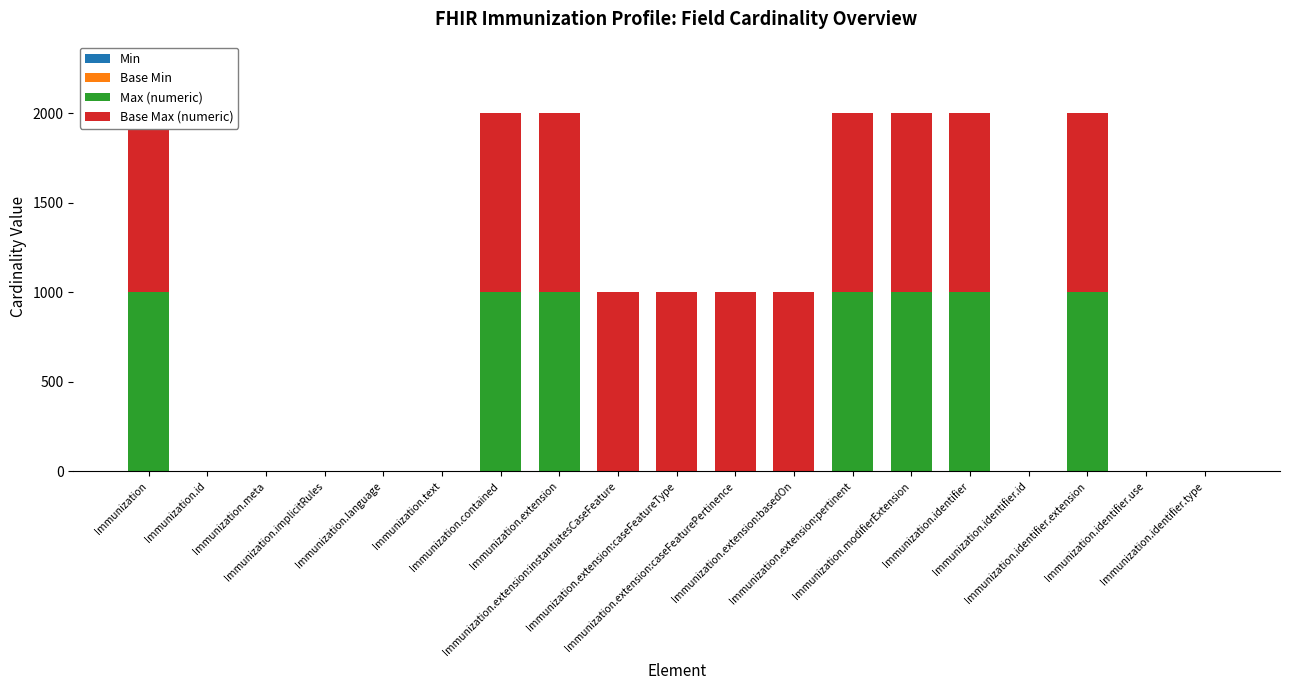

Reading left to right, what are all the values shown in this chart?

Min: 0	0	0	0	0	0	0	0	0	0	0	0	0	0	1	0	0	1	0
Base Min: 0	0	0	0	0	0	0	0	0	0	0	0	0	0	0	0	0	0	0
Max (numeric): 999	1	1	1	1	1	999	999	1	1	1	1	999	999	999	1	999	1	1
Base Max (numeric): 999	1	1	1	1	1	999	999	999	999	999	999	999	999	999	1	999	1	1